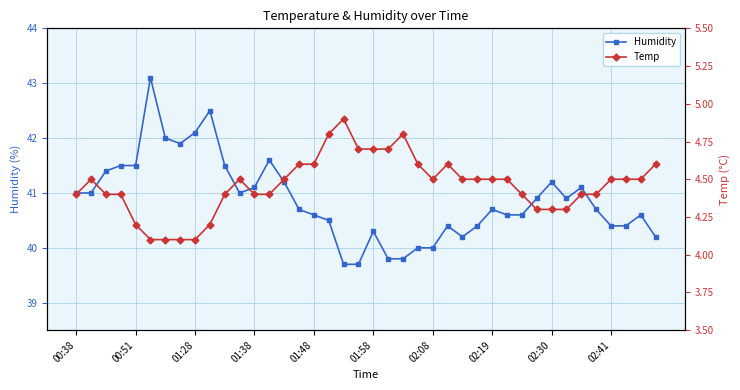

True or false: Humidity and Temp cross at least once.

False